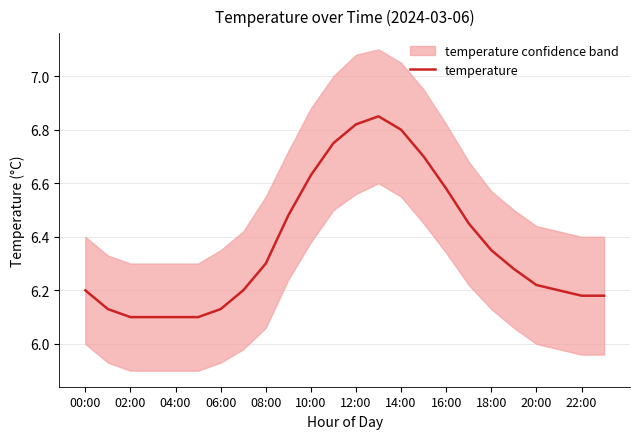

True or false: temperature has a value of 8.3 at 08:00.

False